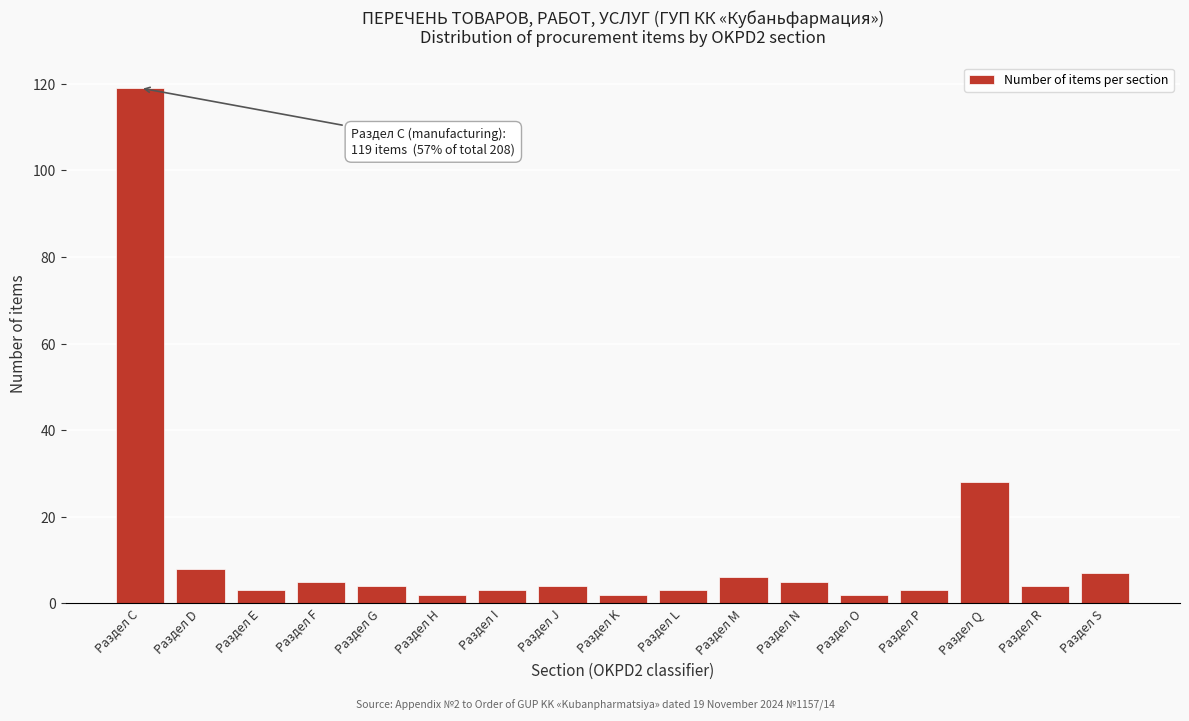

Reading right to left, list all the values displayed in this chart.

Раздел S=7	Раздел R=4	Раздел Q=28	Раздел P=3	Раздел O=2	Раздел N=5	Раздел M=6	Раздел L=3	Раздел K=2	Раздел J=4	Раздел I=3	Раздел H=2	Раздел G=4	Раздел F=5	Раздел E=3	Раздел D=8	Раздел C=119